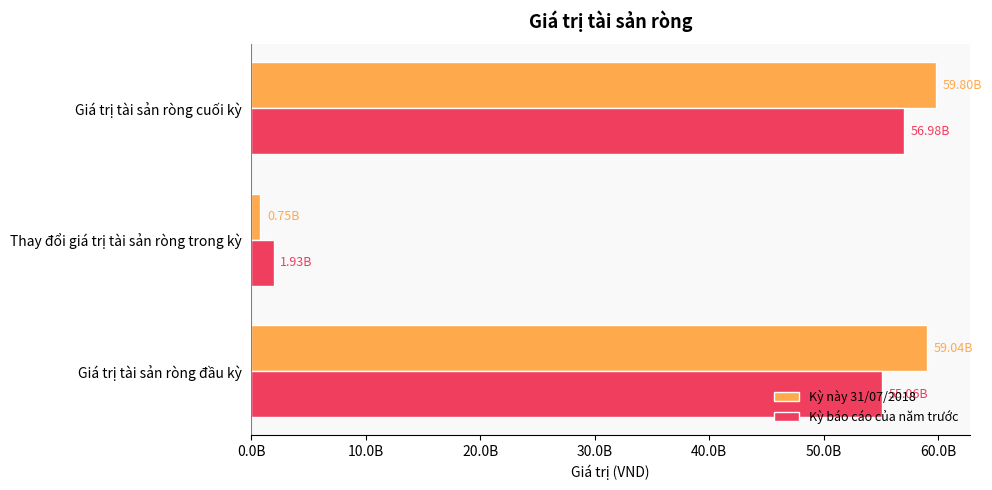

What are all the series names shown in the legend?

Kỳ này 31/07/2018, Kỳ báo cáo của năm trước